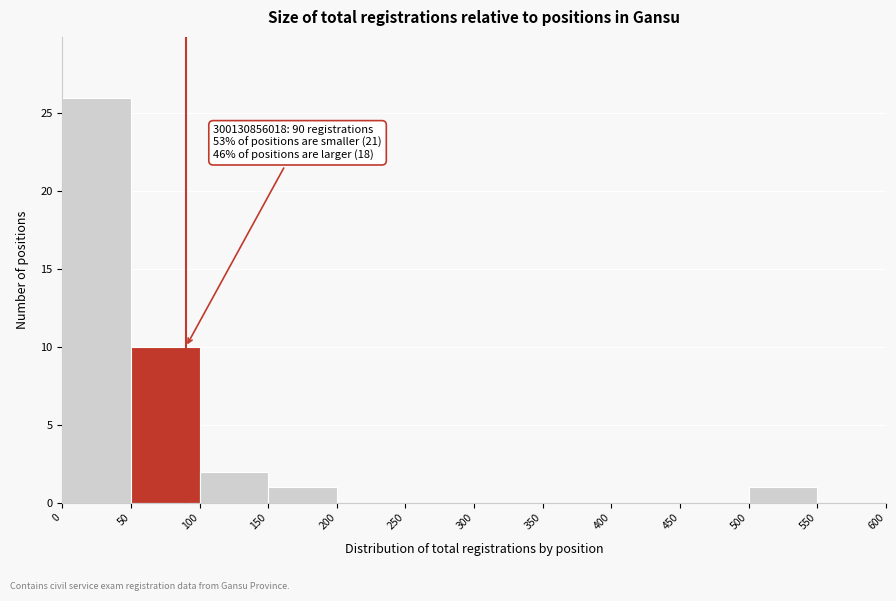

Which range on the x-axis has the tallest bar?

0 to 50